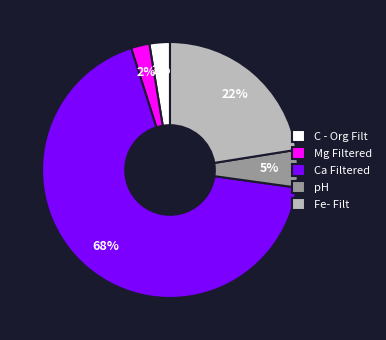

Which category accounts for the majority?

Ca Filtered